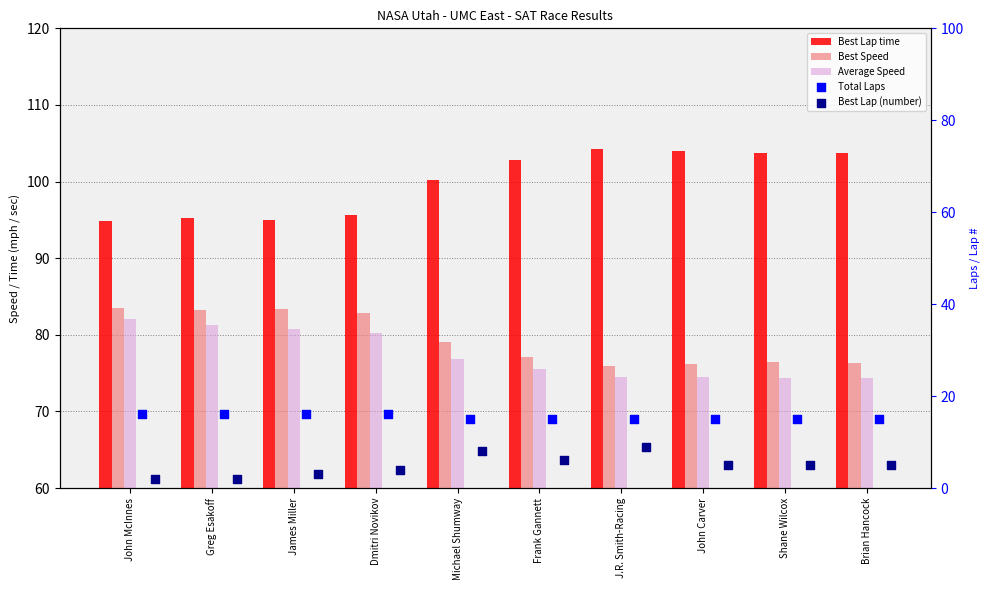

What are all the series names shown in the legend?

Best Lap time, Best Speed, Average Speed, Total Laps, Best Lap (number)